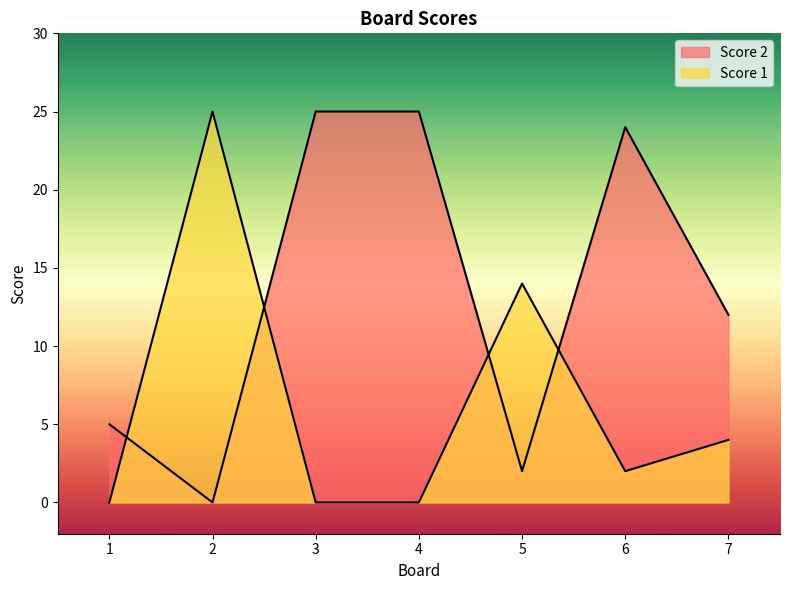

Between which two adjacent categories do Score 2 and Score 1 first intersect?

1 and 2